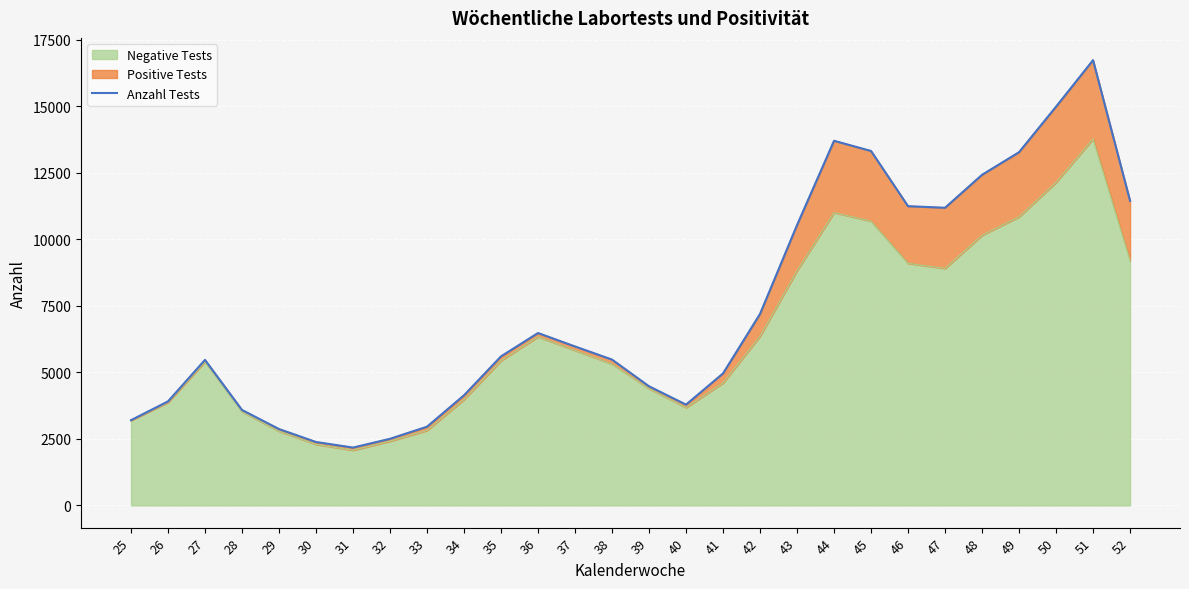

How many lines are shown in the chart?

1